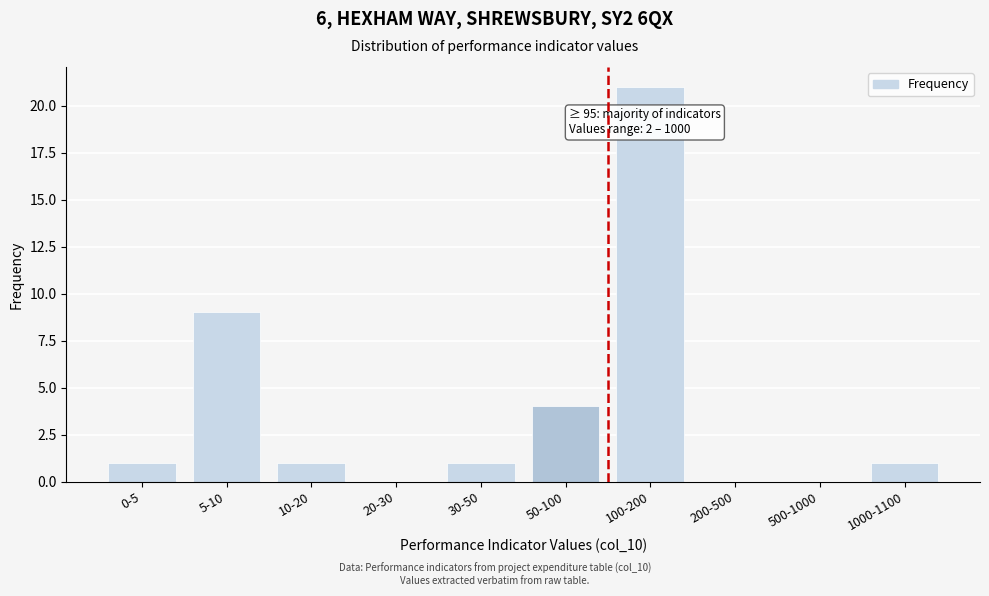

Reading left to right, what are all the values shown in this chart?

0-5=1	5-10=9	10-20=1	20-30=0	30-50=1	50-100=4	100-200=21	200-500=0	500-1000=0	1000-1100=1